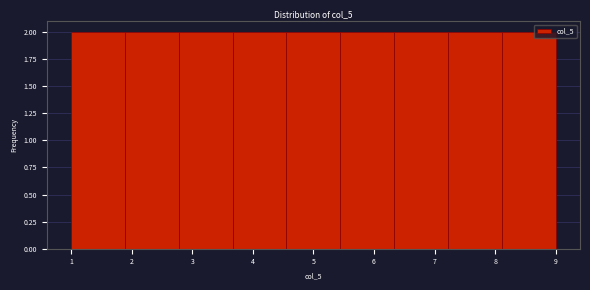

What is the height of the bar covering 2.8 to 3.7 on the x-axis? Neither the bar edges nor the heights are printed on the chart, so give them approximately, as read against the axes.

2